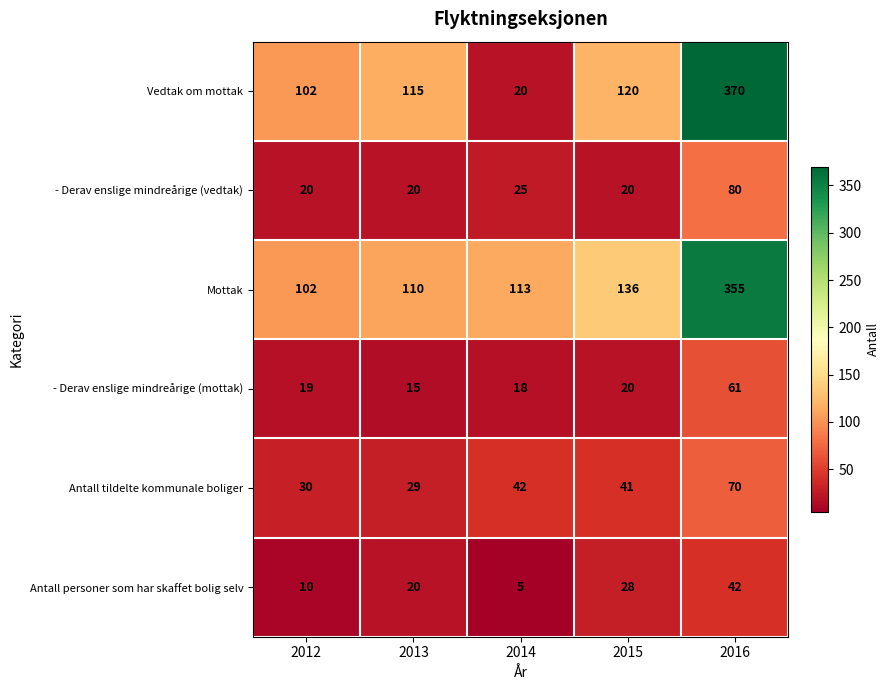

How many distinct data groups are displayed?

6